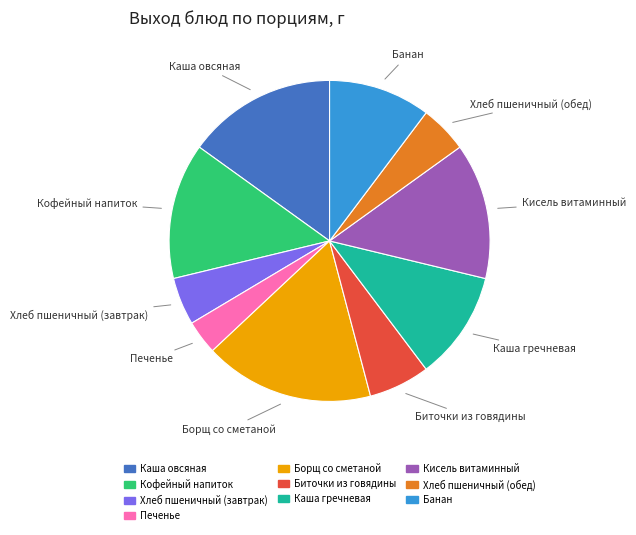

Is the sum of Кисель витаминный and Борщ со сметаной greater than half?

No